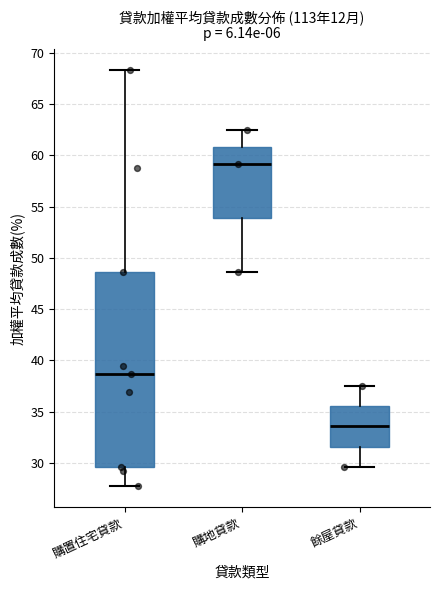

Reading left to right, transcribe this box plot: for each box, give where its median line is, the range the box spans, and where its two whiskers end, as read against the y-axis. The values are not printed on the chart, so give them approximately, as read against the axis.

購置住宅貸款: median 38.5, box 29.5 to 48.5, whiskers 27.5 to 68.5
購地貸款: median 59.0, box 54.0 to 61.0, whiskers 48.5 to 62.5
餘屋貸款: median 33.5, box 31.5 to 35.5, whiskers 29.5 to 37.5